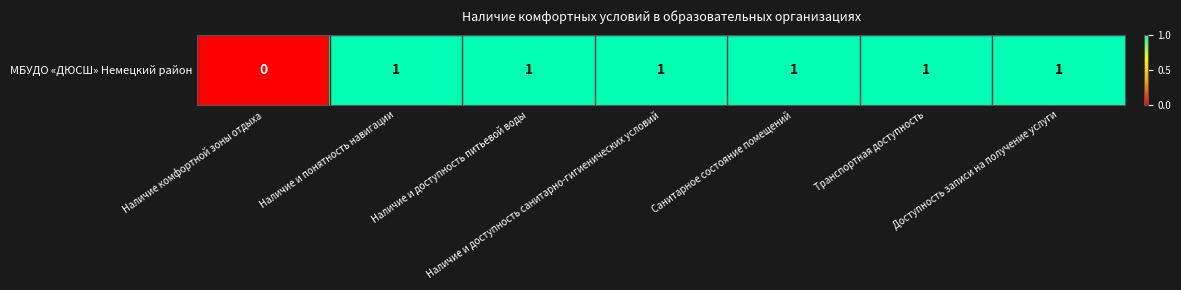

Reading left to right, list all the values displayed in this chart.

Наличие комфортной зоны отдыха=0	Наличие и понятность навигации=1	Наличие и доступность питьевой воды=1	Наличие и доступность санитарно-гигиенических условий=1	Санитарное состояние помещений=1	Транспортная доступность=1	Доступность записи на получение услуги=1